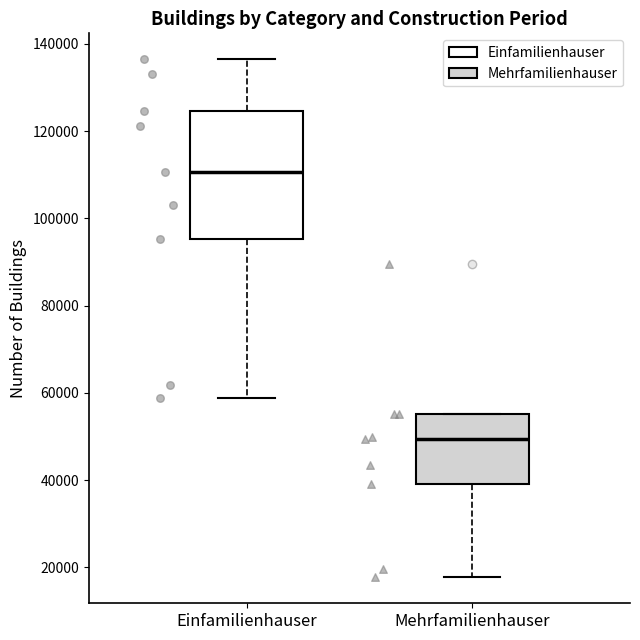

Which box is the tallest, from its lower edge to its upper edge?

Einfamilienhauser